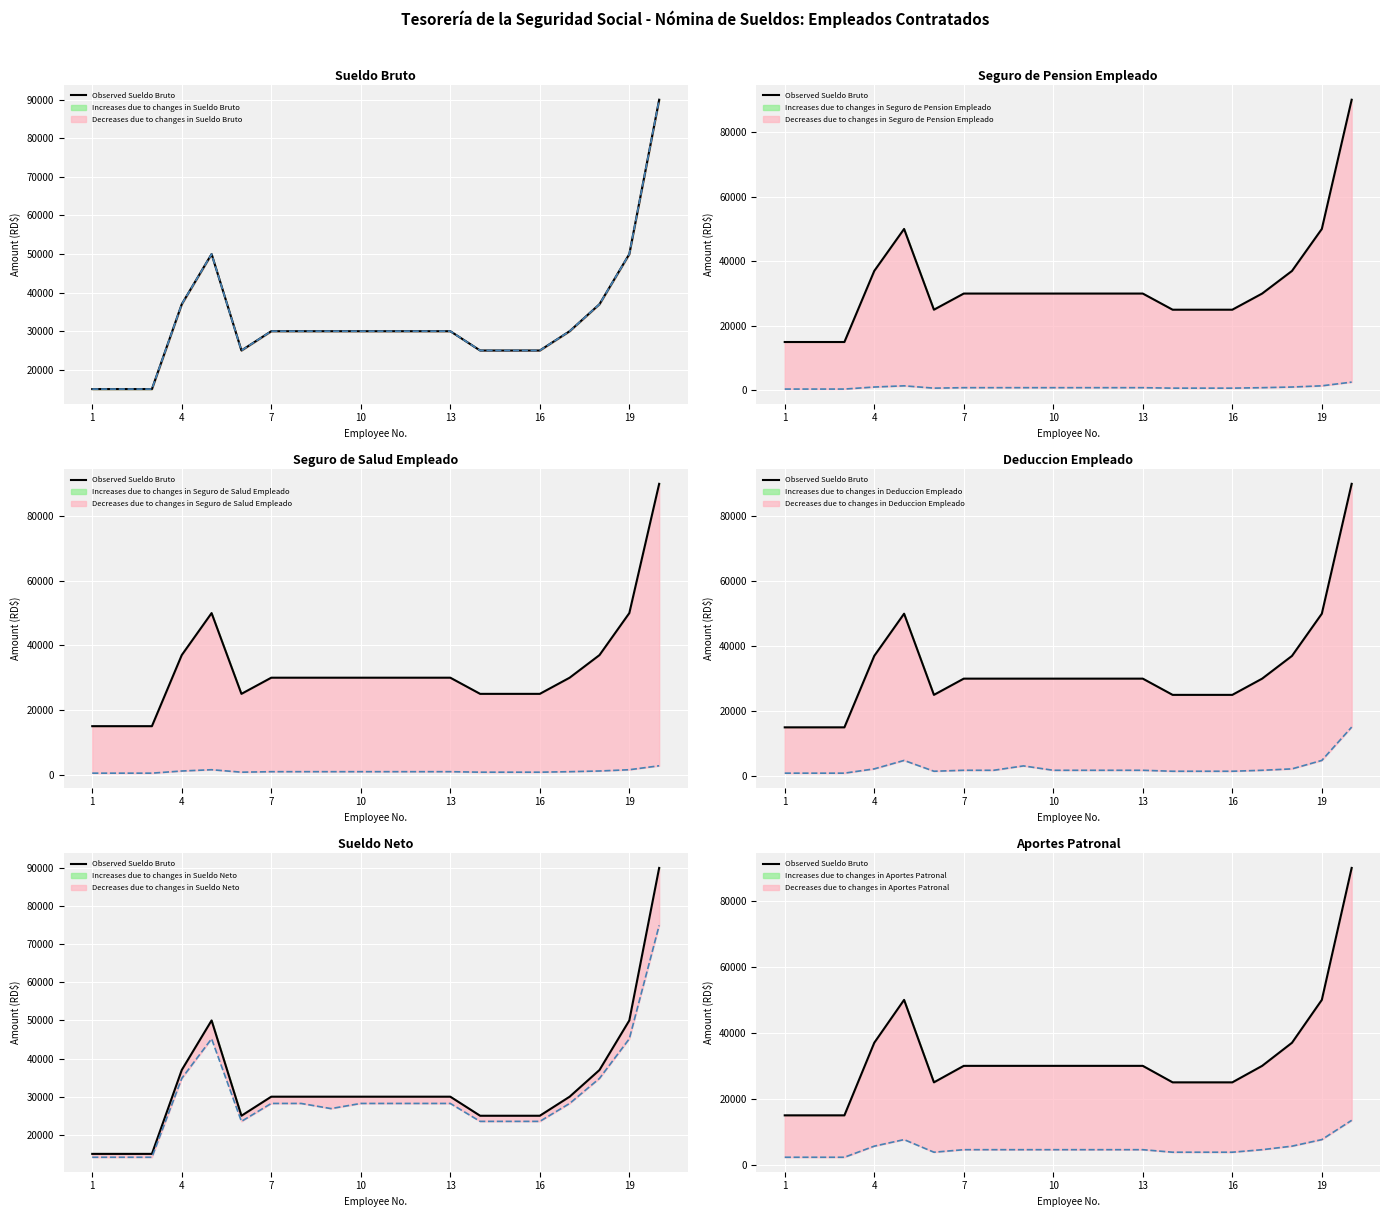

What is the approximate value of Sueldo Neto at 4?

34794.1